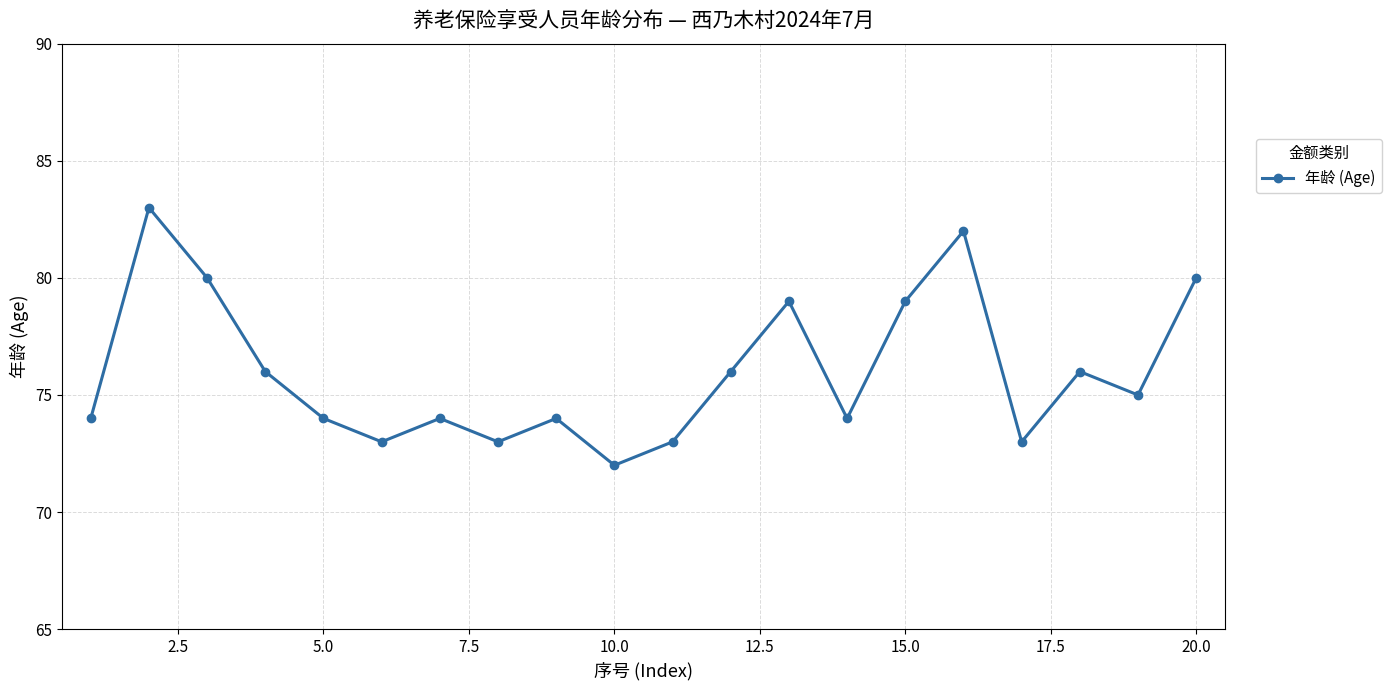

What is the sum of all values?

1520